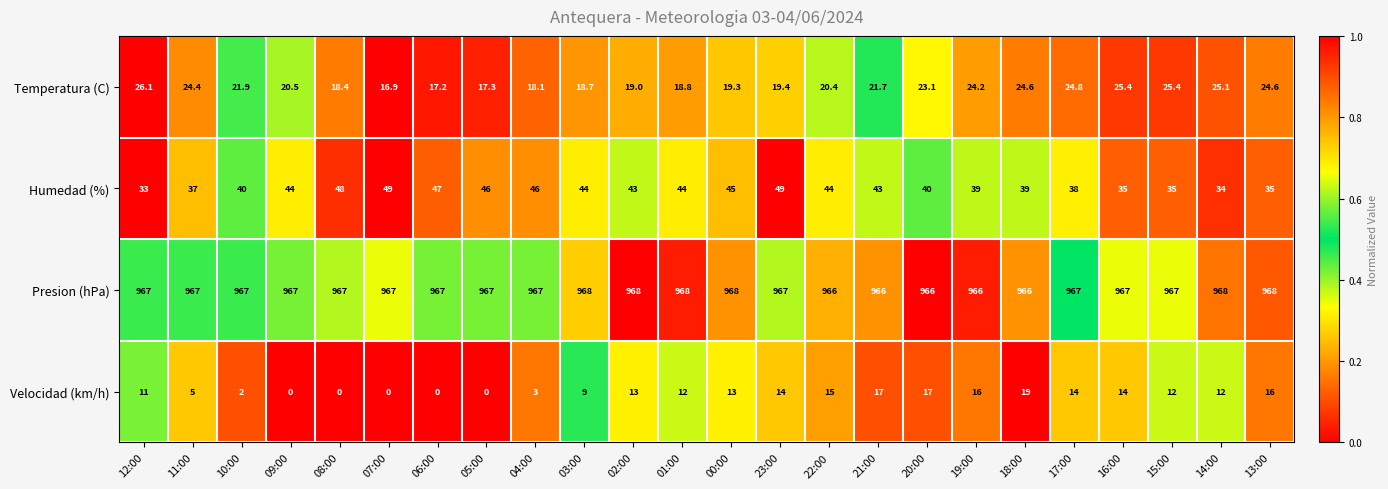

Rank the series by their maximum value, from highest to lowest.

Presion (hPa), Humedad (%), Temperatura (C), Velocidad (km/h)